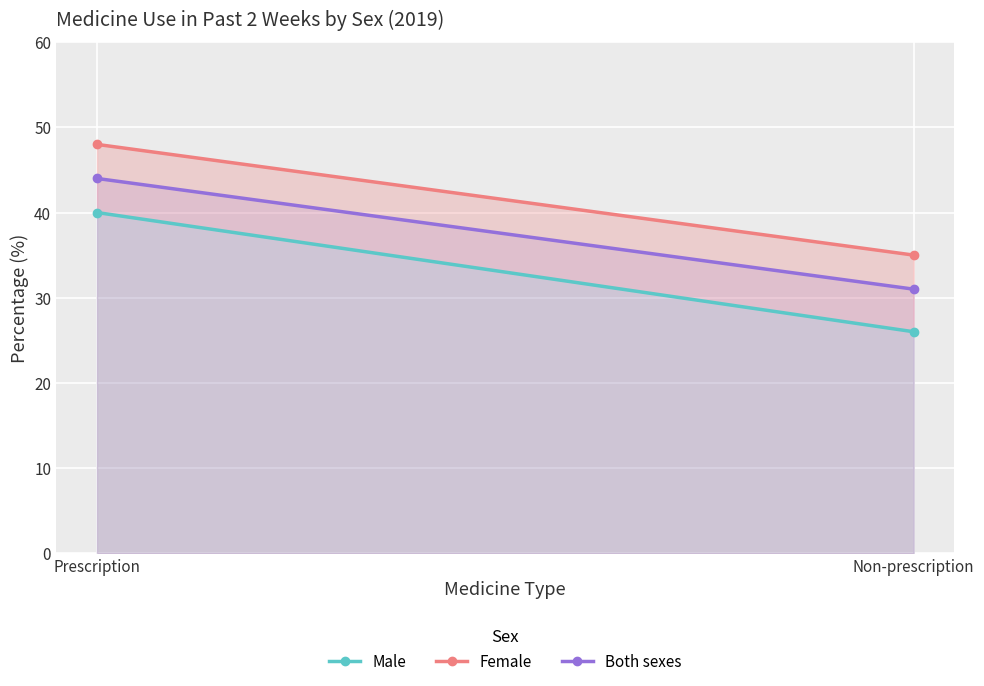

How many data points does each series have?

2